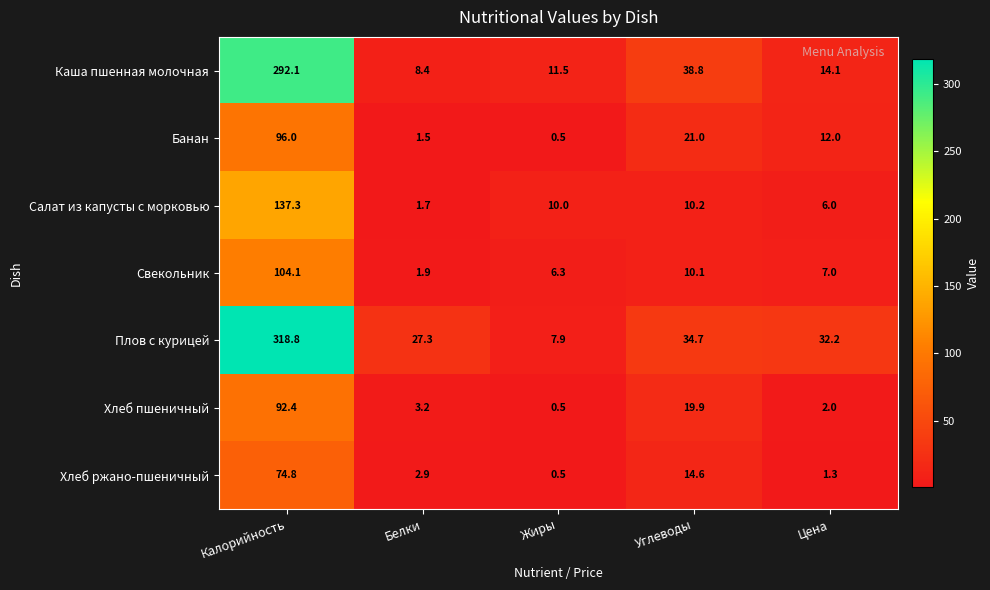

Rank the categories by Свекольник value from lowest to highest.

Белки, Жиры, Цена, Углеводы, Калорийность